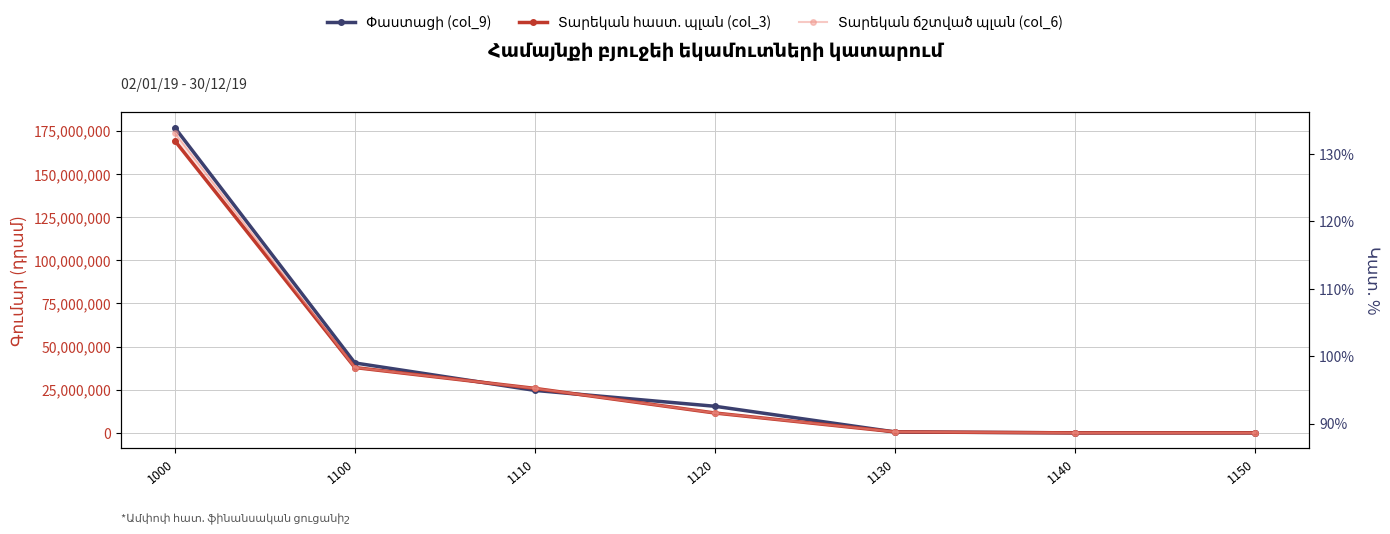

Which series changed the most between 1110 and 1120?

Տարեկան հաստ. պլան (col_3)